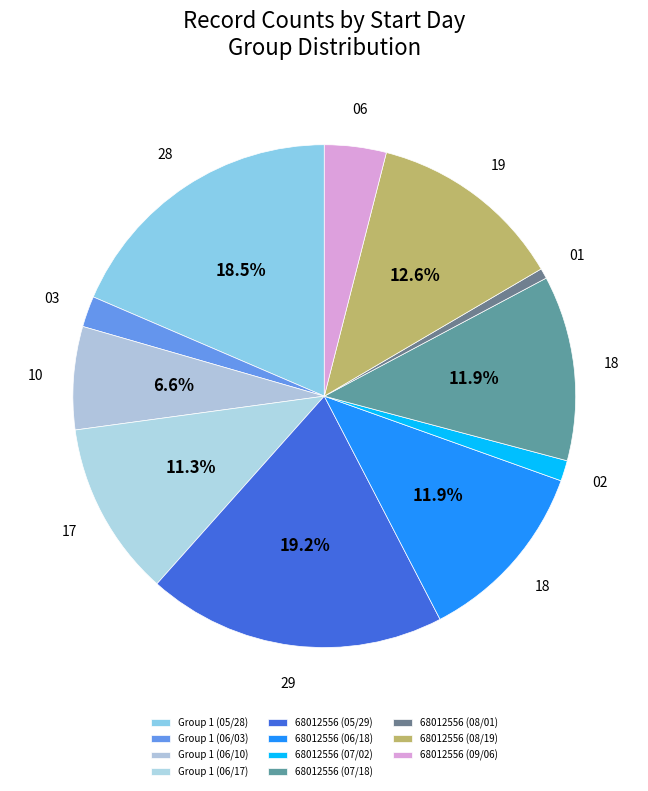

Count the number of slices in the pie.

11